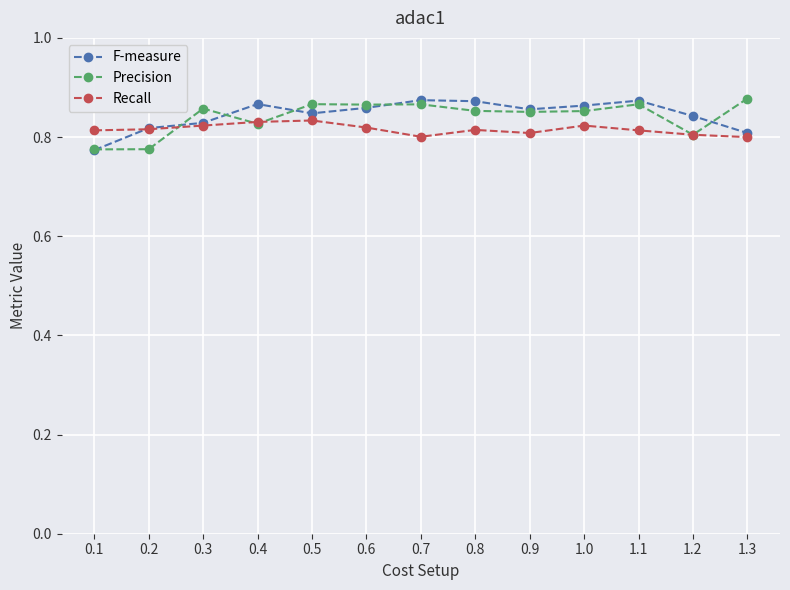

True or false: F-measure and Recall cross at least once.

True